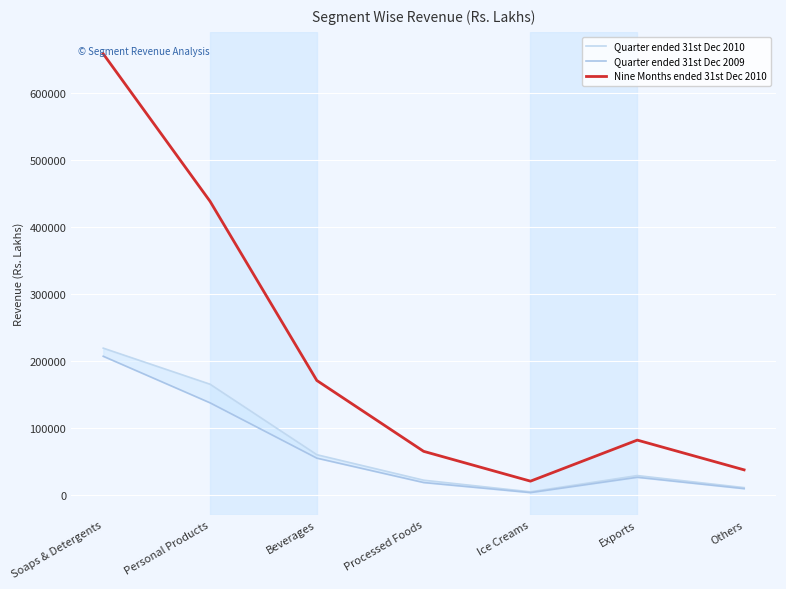

At Soaps & Detergents, list the series in order from largest to smallest.

Nine Months ended 31st Dec 2010, Quarter ended 31st Dec 2010, Quarter ended 31st Dec 2009